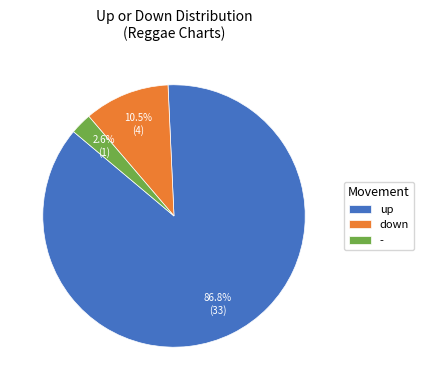

Which has a higher value, - or down?

down